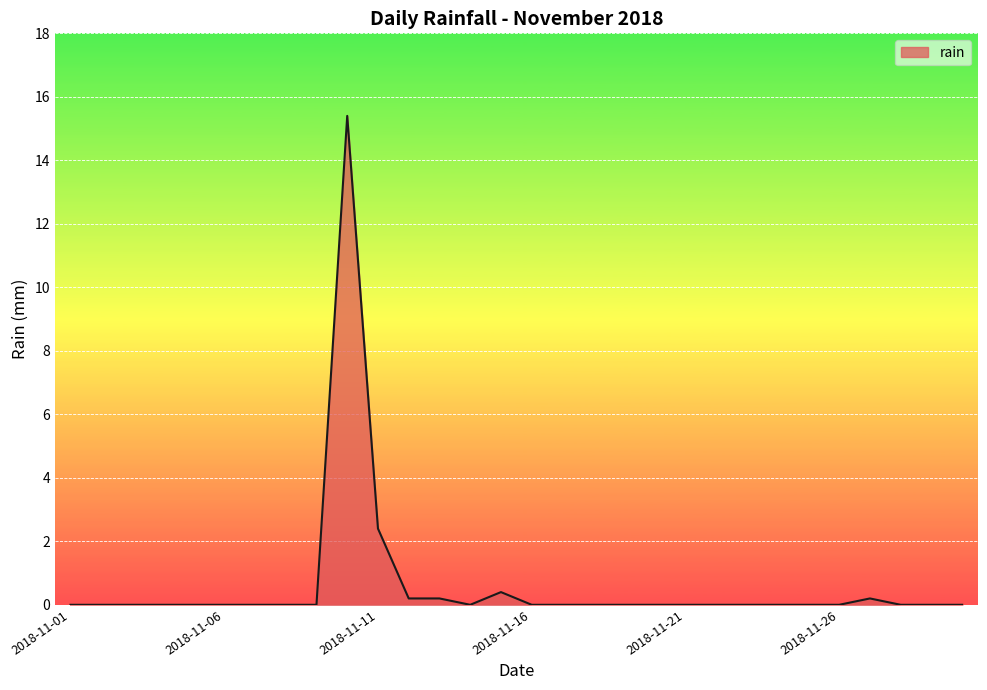

What is the maximum value shown in the chart?

15.4